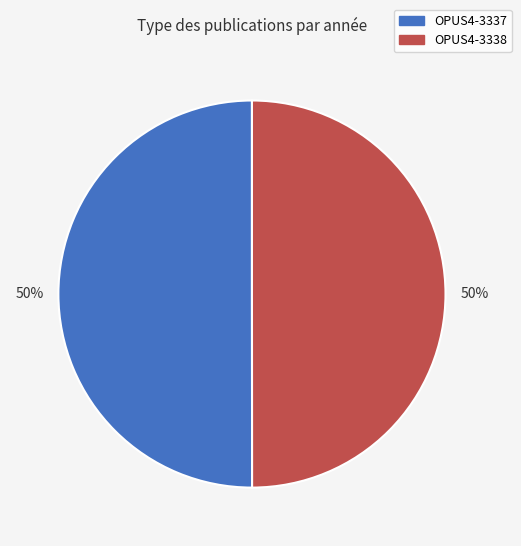

What percentage is the OPUS4-3337 slice, to the nearest percent?

50%